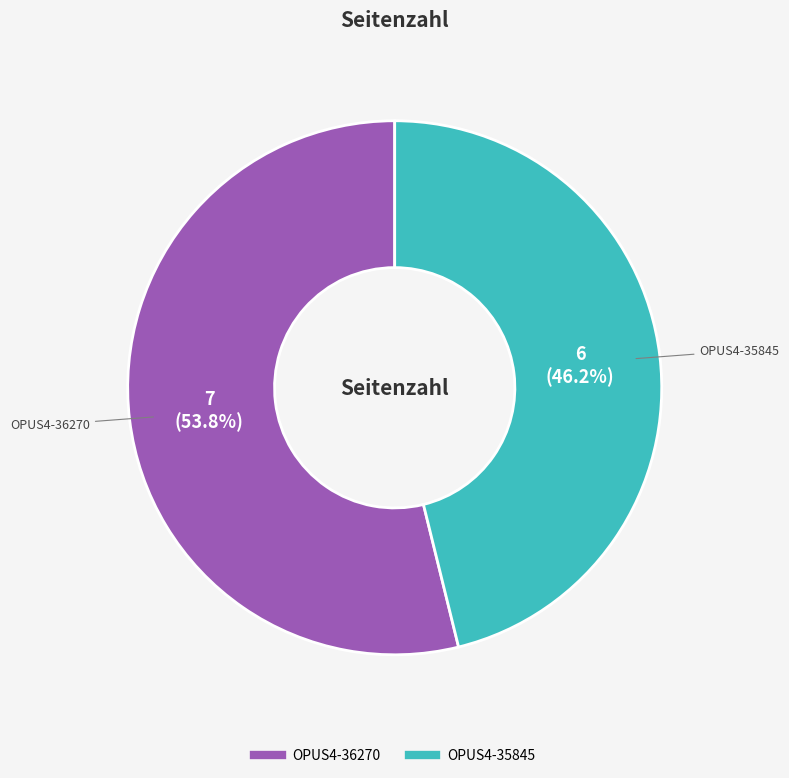

Is it true that OPUS4-36270 is 54% of the pie?

True